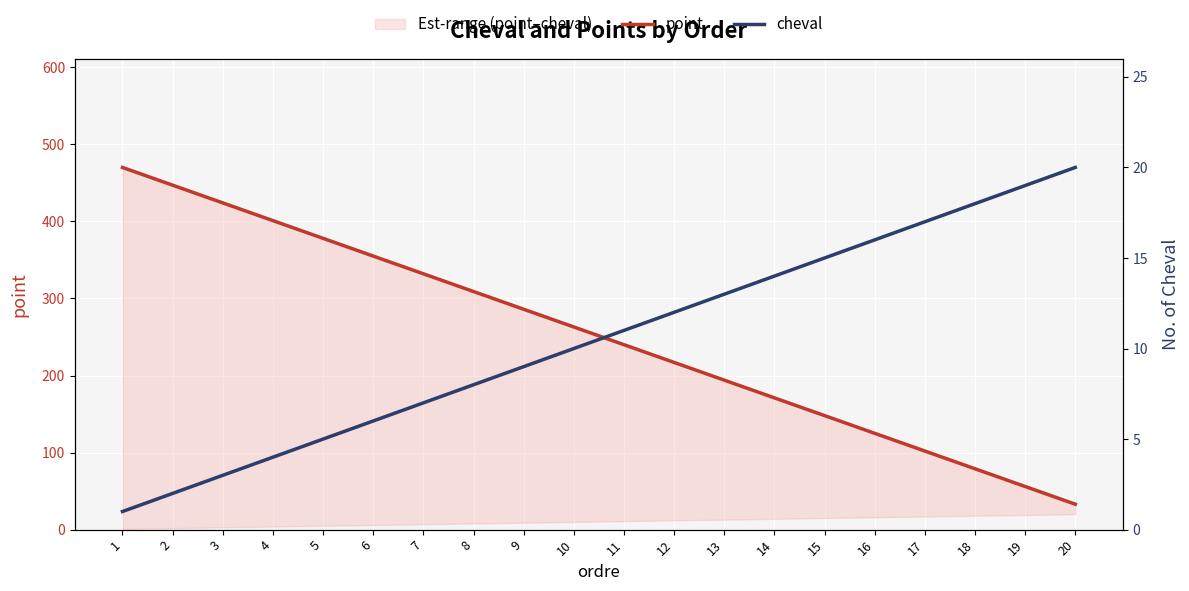

What are all the series names shown in the legend?

point, cheval